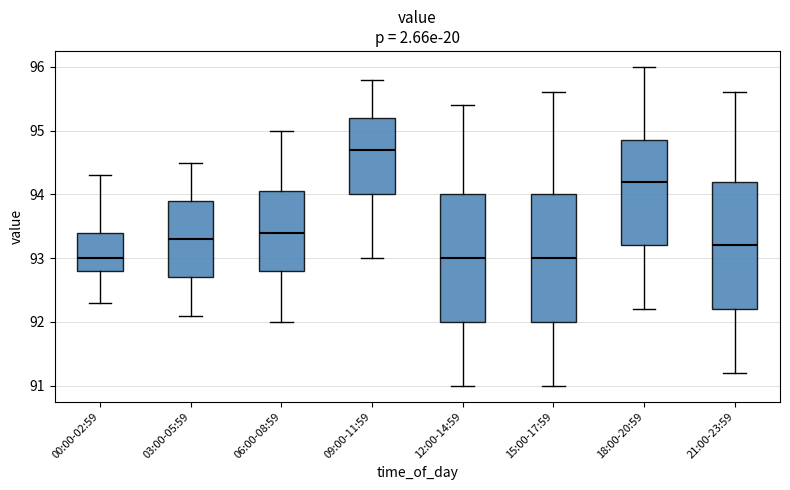

Where does the upper whisker of the box for 03:00-05:59 end on the y-axis? The values are not printed on the chart, so give them approximately, as read against the axis.

94.5